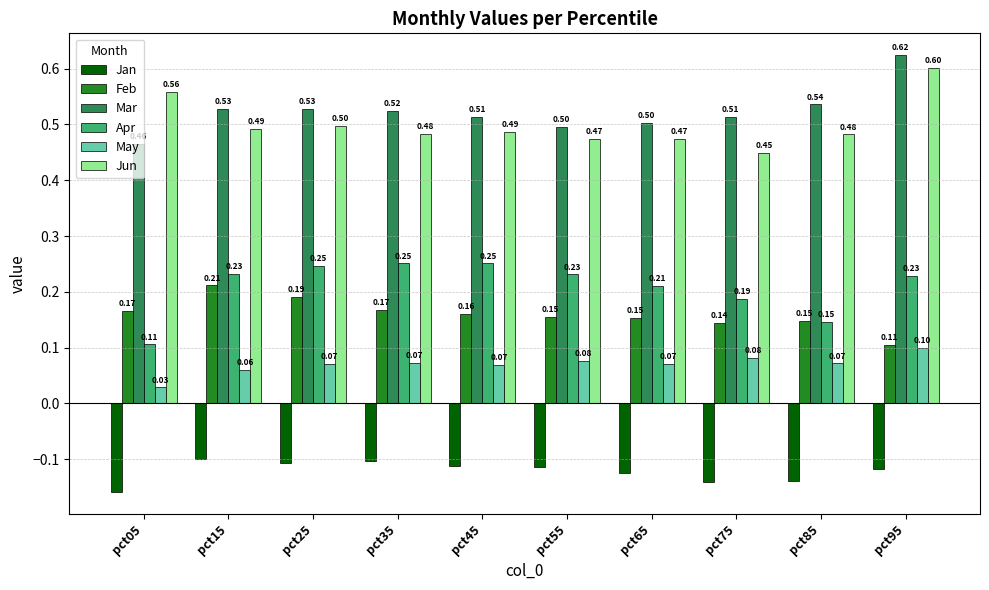

What is the difference between the second highest and minimum values in the Apr series?

0.1